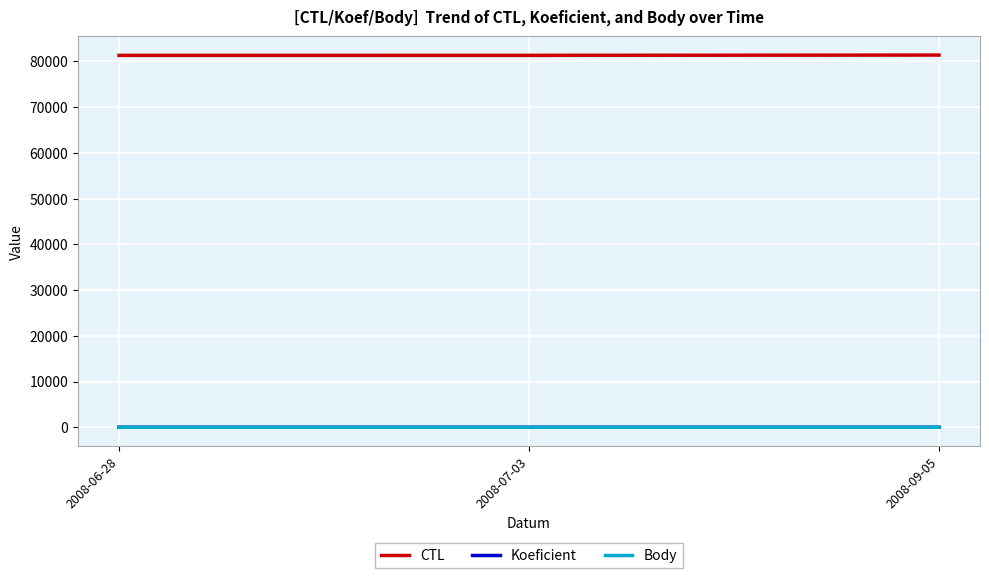

Does the chart have visible grid lines?

Yes